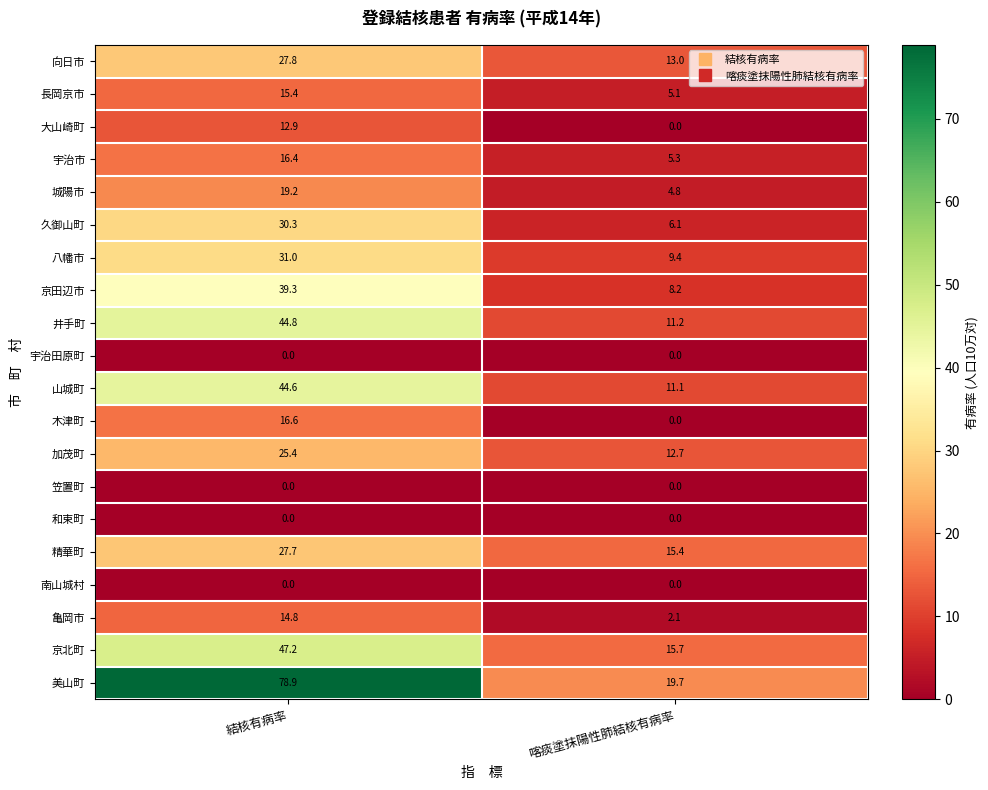

At which label does 美山町 first exceed 78?

結核有病率